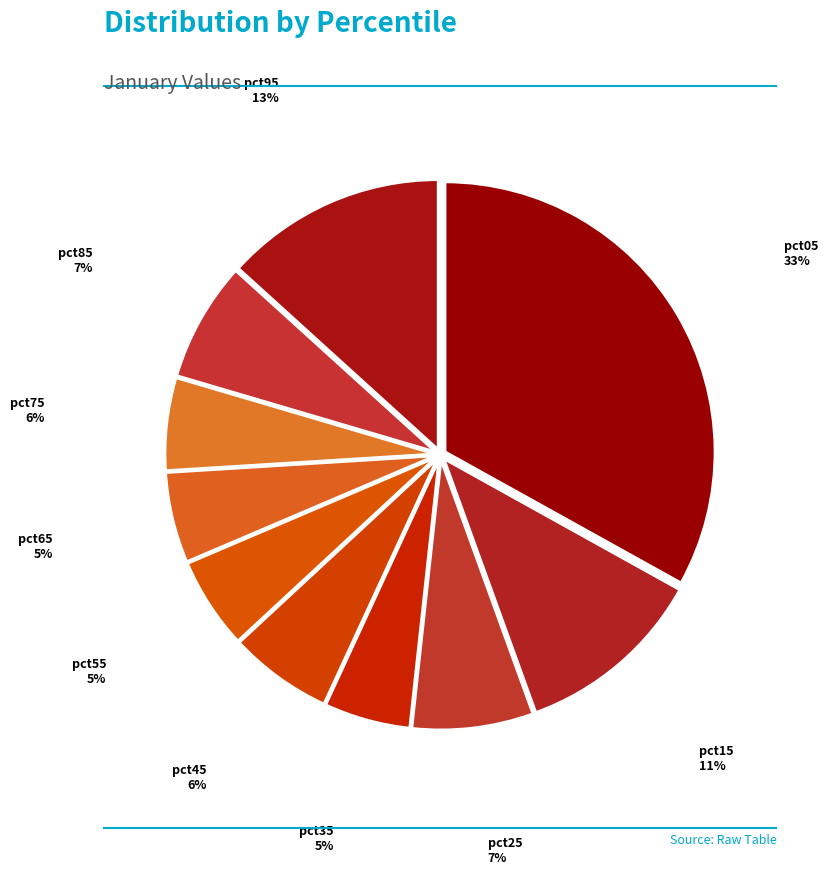

To the nearest percent, what percentage of the pie is pct95?

13%